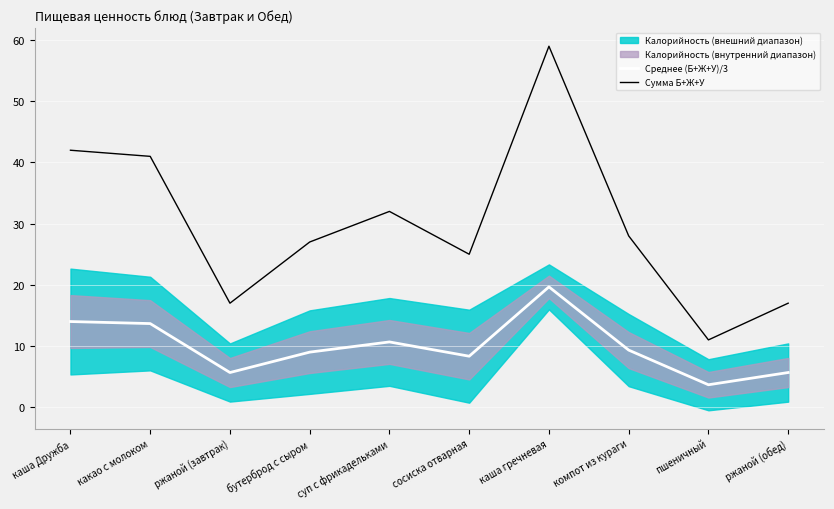

True or false: Сумма Б+Ж+У and Среднее (Б+Ж+У)/3 cross at least once.

False